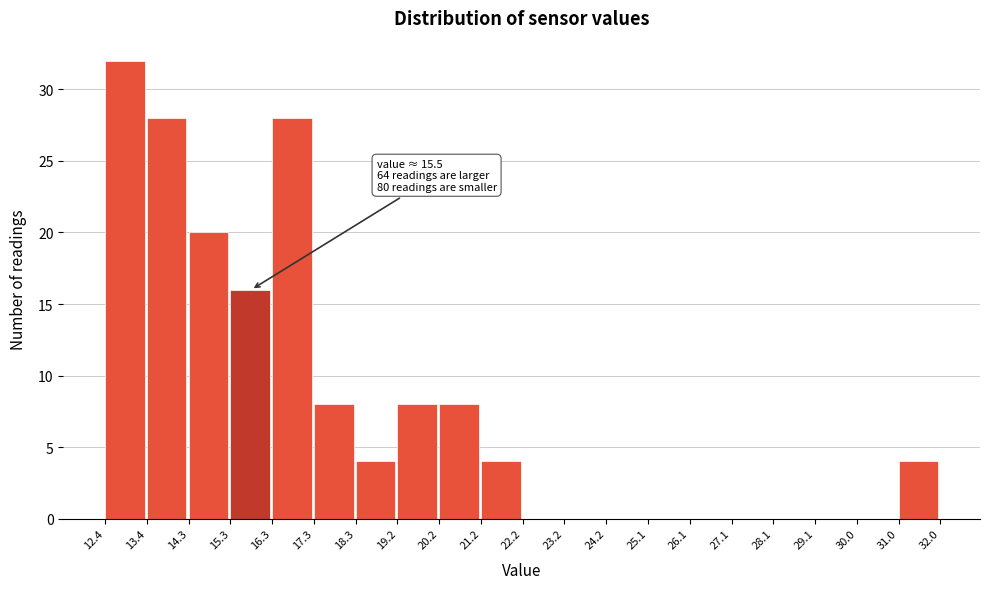

Which range on the x-axis has the tallest bar?

12.4 to 13.4